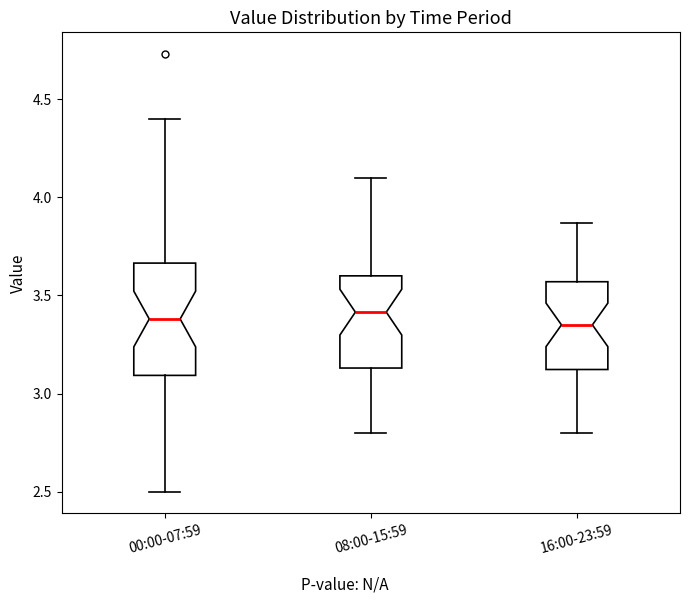

Which box is the tallest, from its lower edge to its upper edge?

00:00-07:59